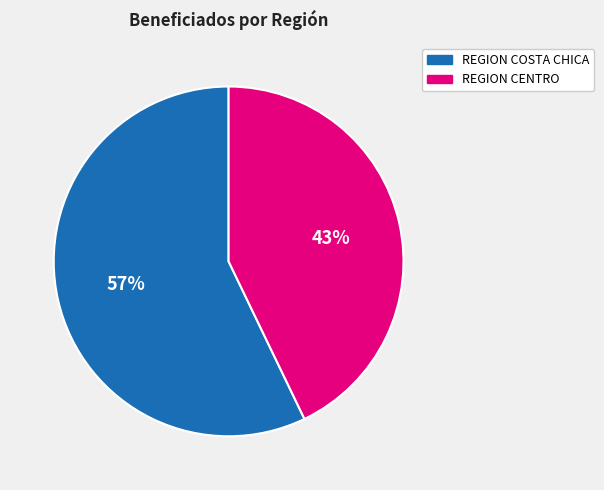

Is REGION CENTRO the majority of the pie?

No